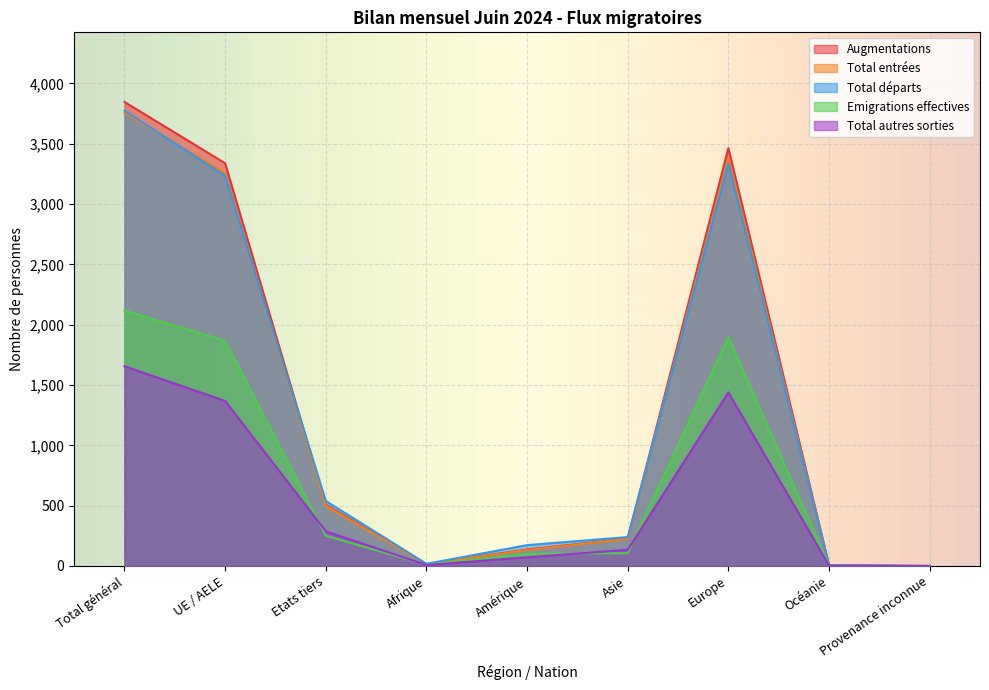

Reading right to left, transcribe all the data shown in this chart.

Augmentations: 0	5	3464	226	137	15	508	3339	3847
Total entrées: 0	2	3384	224	132	15	498	3259	3757
Total départs: 0	6	3337	240	173	18	539	3235	3774
Emigrations effectives: 0	3	1898	106	101	10	251	1867	2118
Total autres sorties: 0	3	1439	134	72	8	288	1368	1656